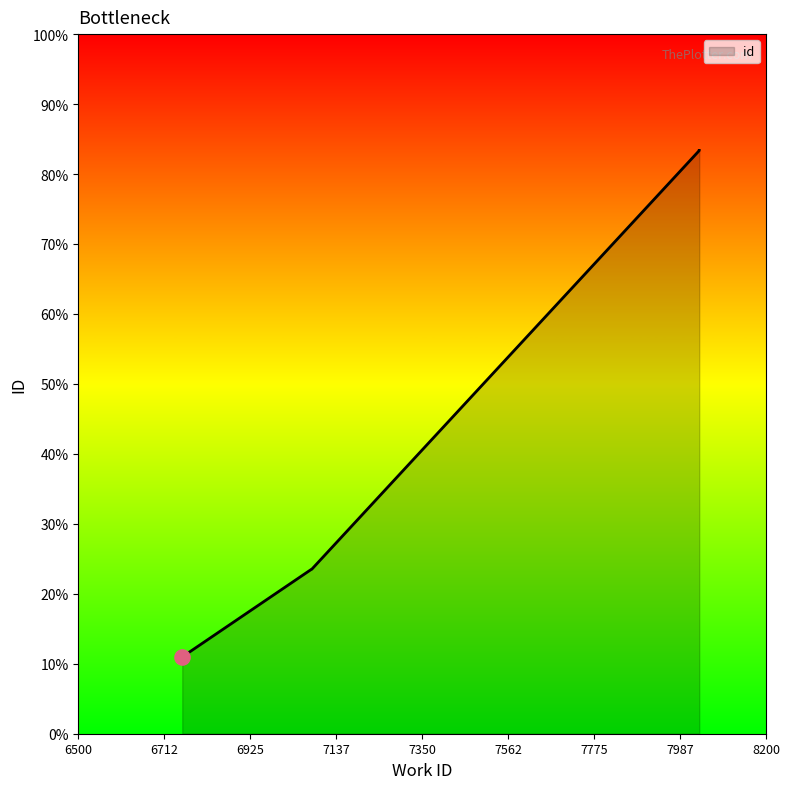

Which has a higher value, 6757 or 8035?

8035